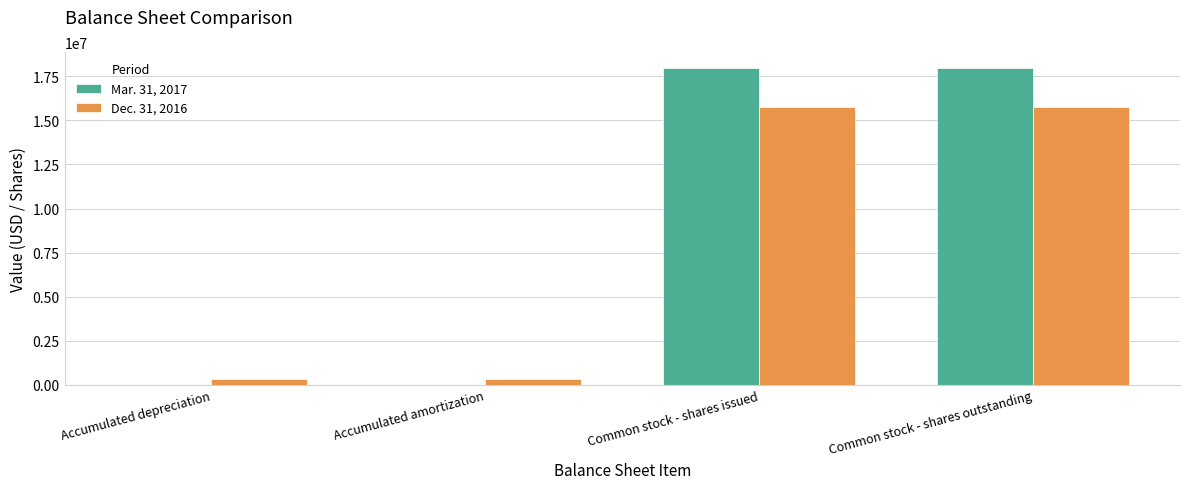

What is the difference between the Dec. 31, 2016 values at Common stock - shares issued and Accumulated amortization?

15397750